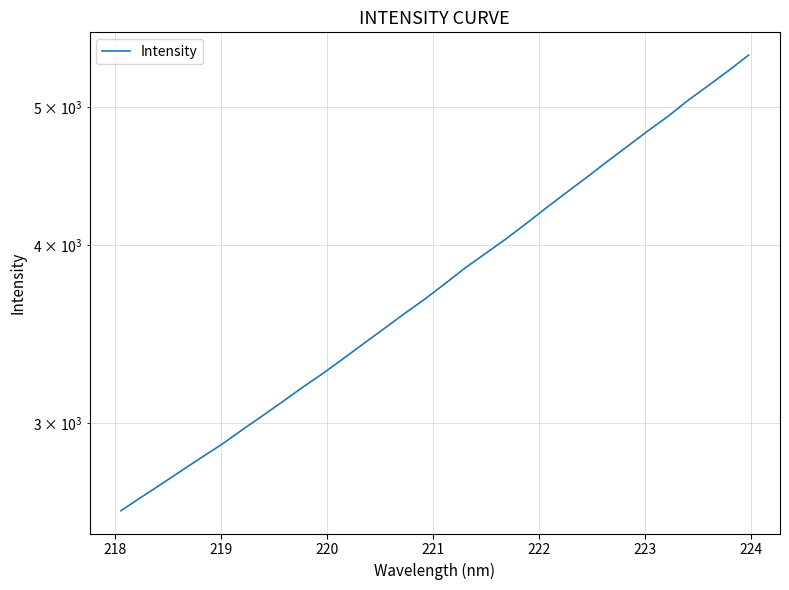

What is the sum of all values?

122305.7